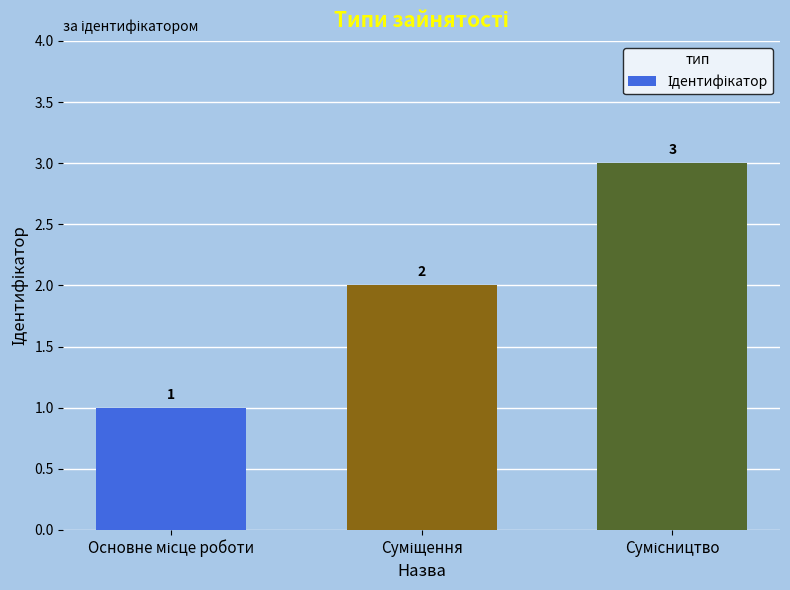

Count the values in the range 1 to 3.

3